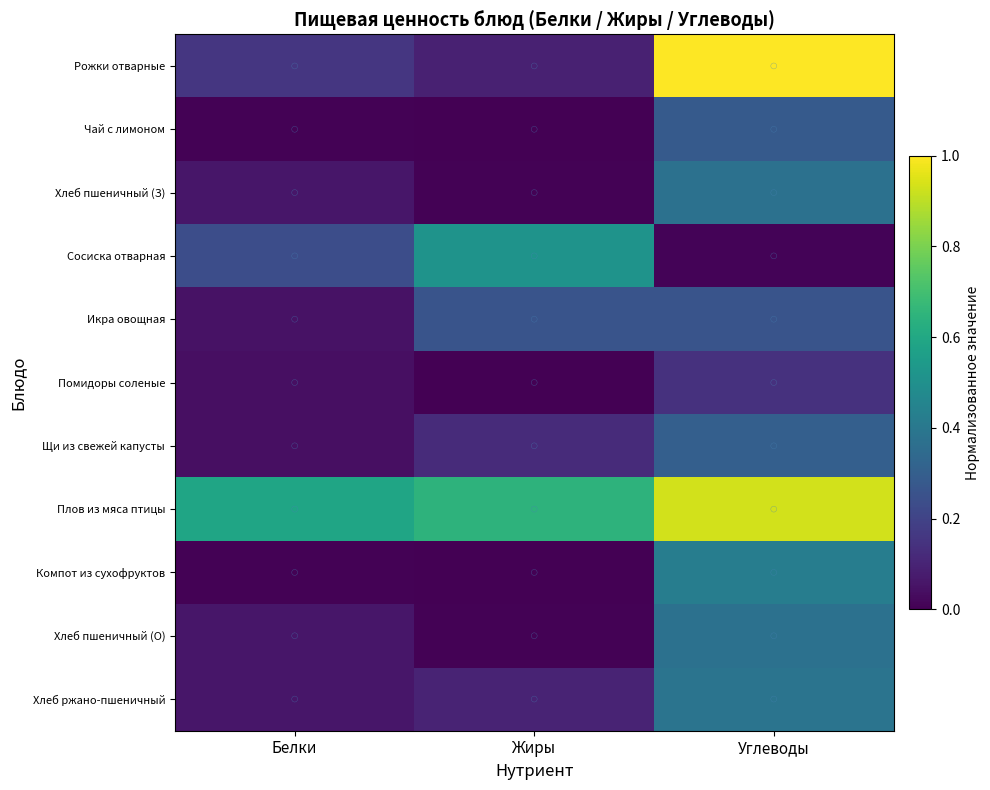

The value of Чай с лимоном at Углеводы is 0.1. True or false?

False